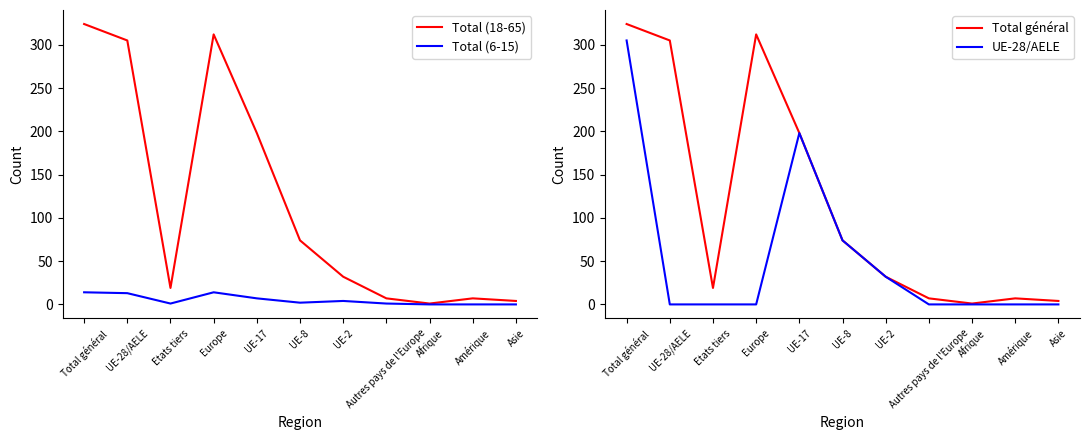

What is the difference between the maximum and minimum values in the Total général series?

323